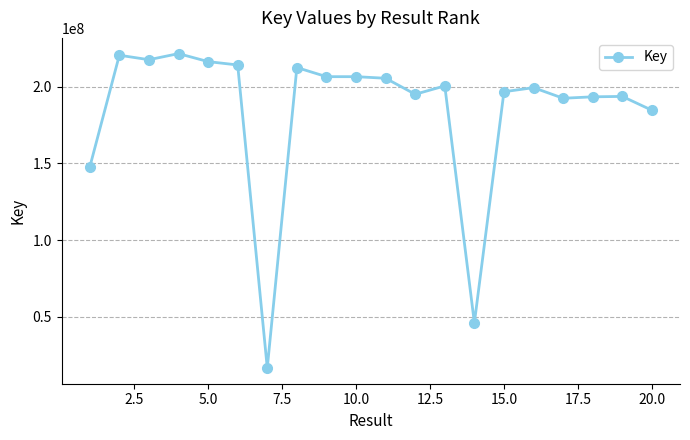

What is the value of the 10th point from the left?

206495493